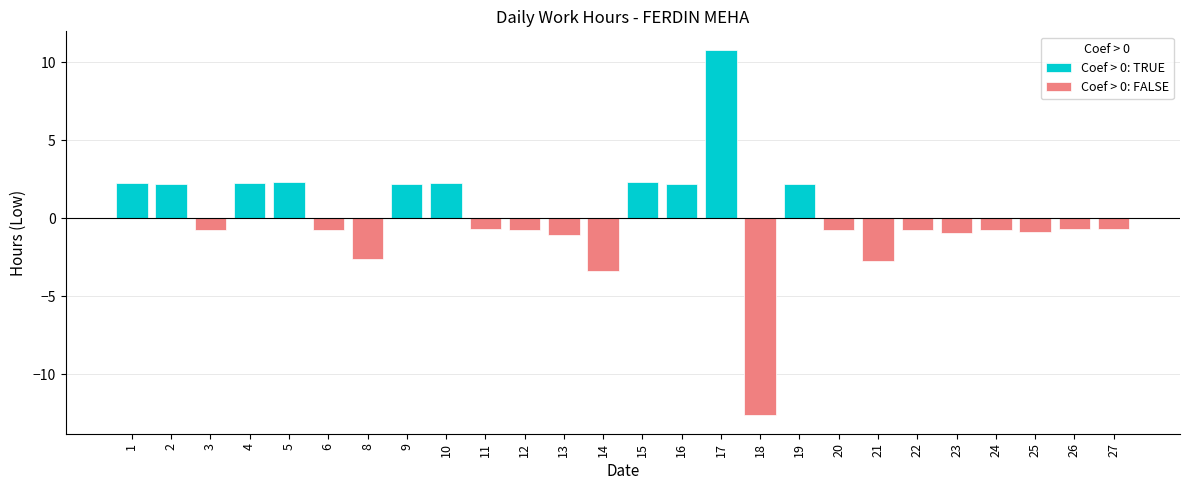

What is the change in value from 16 to 17?

+8.6